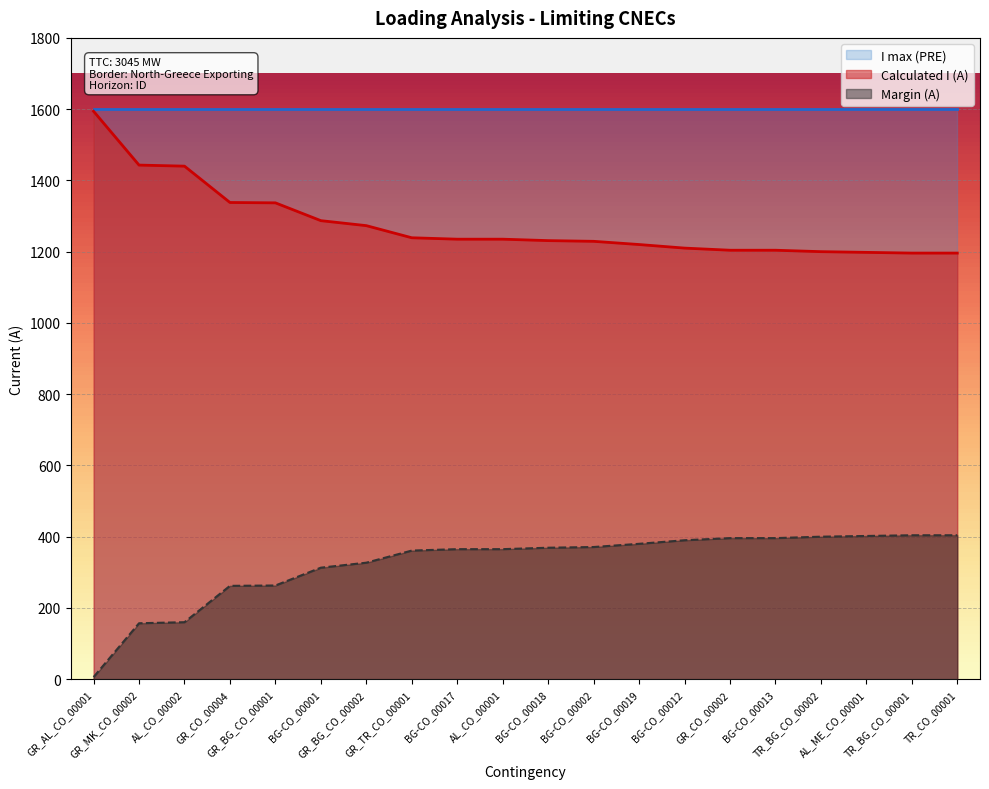

How many data points in Calculated I (A) are above 1235?

8